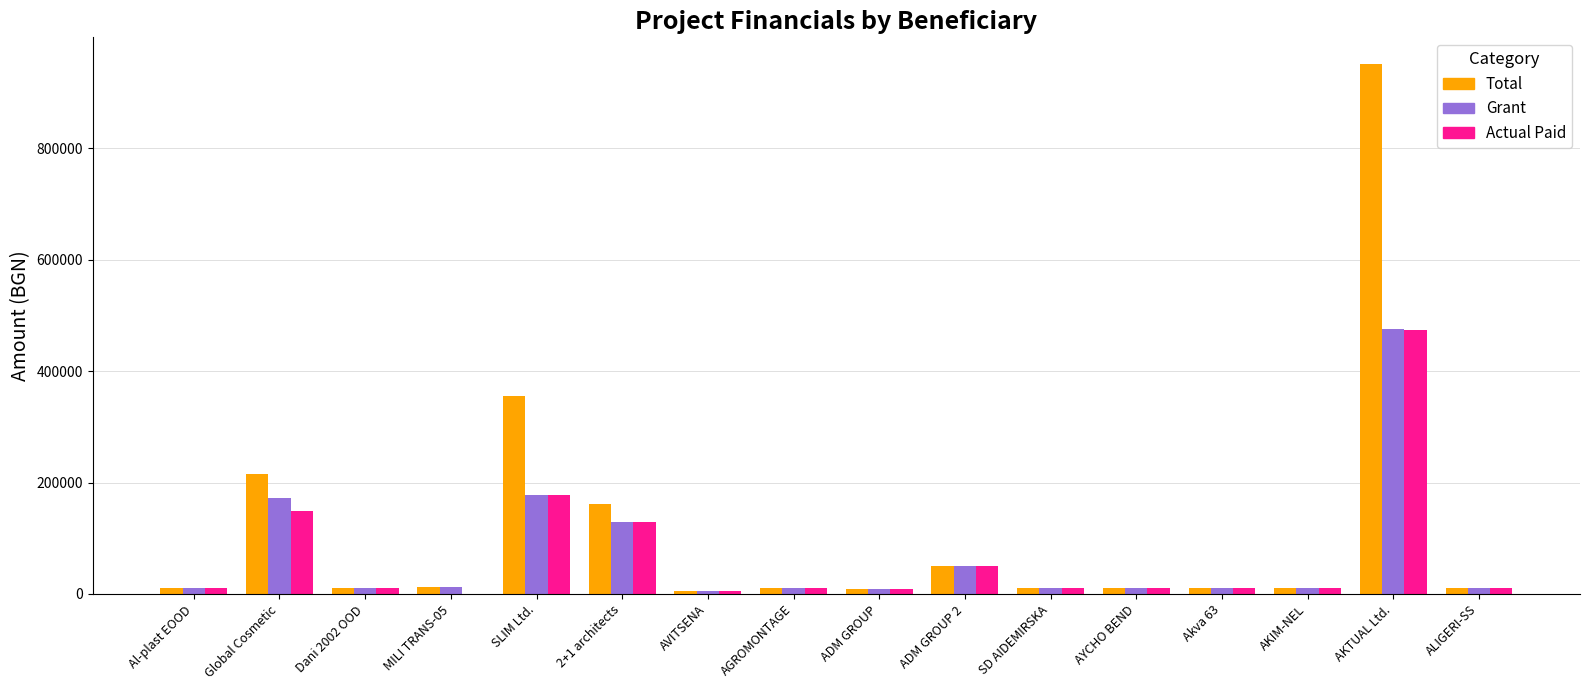

What is the maximum value for Actual Paid?

474440.0